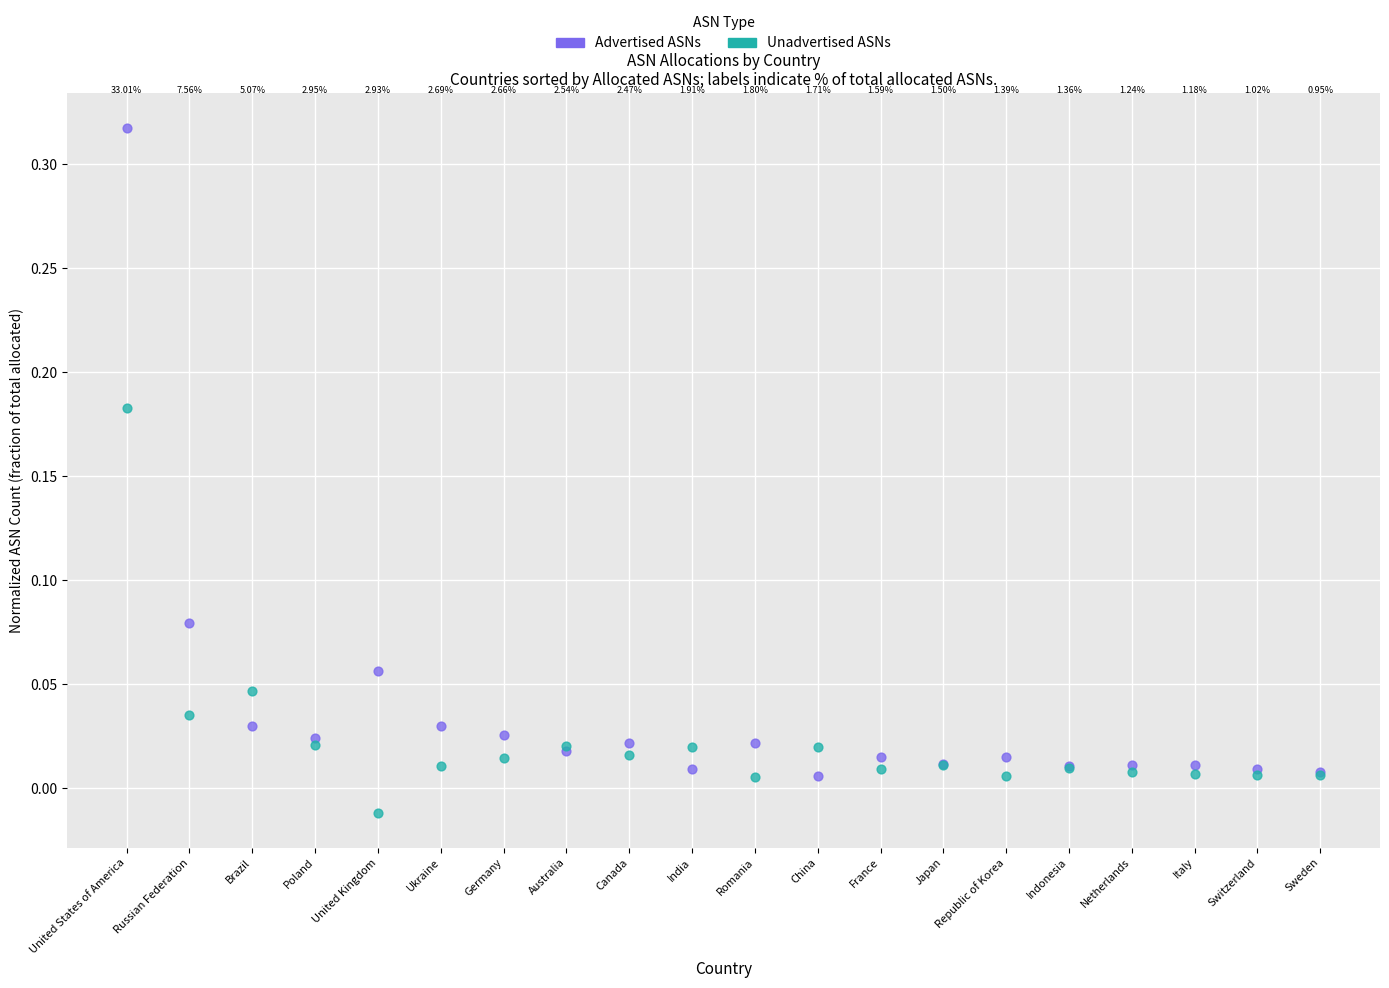

Which series contains the highest Y value?

Advertised ASNs